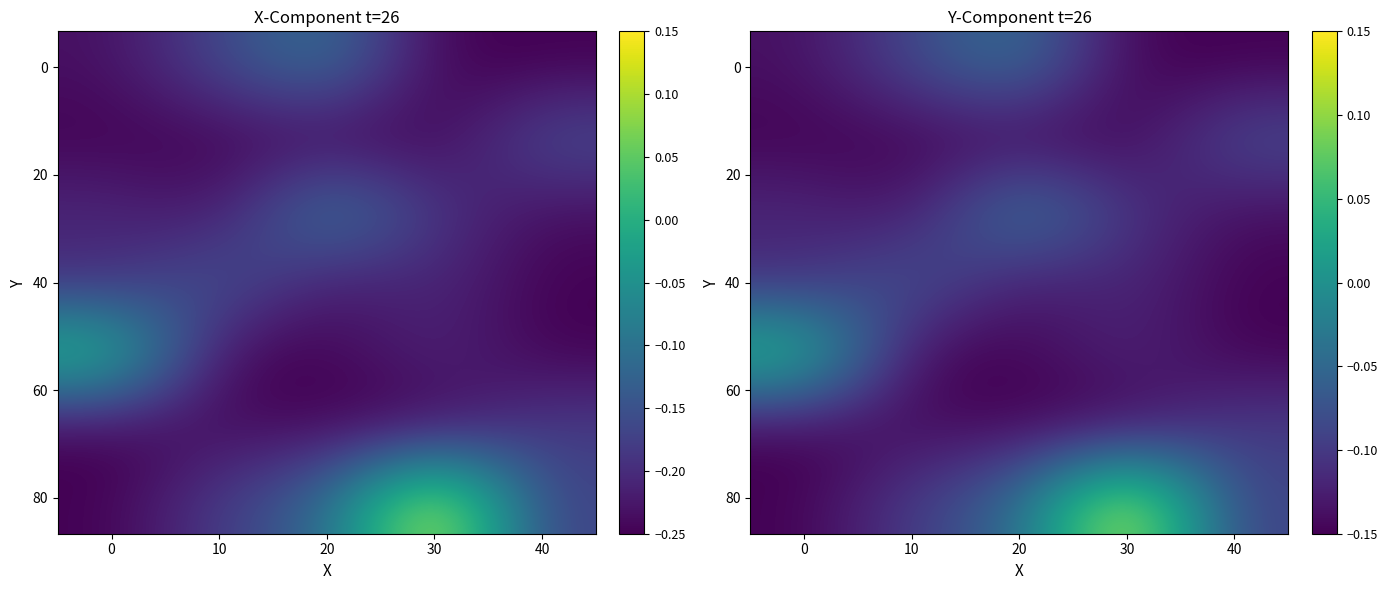

What is the greatest value displayed?

0.1